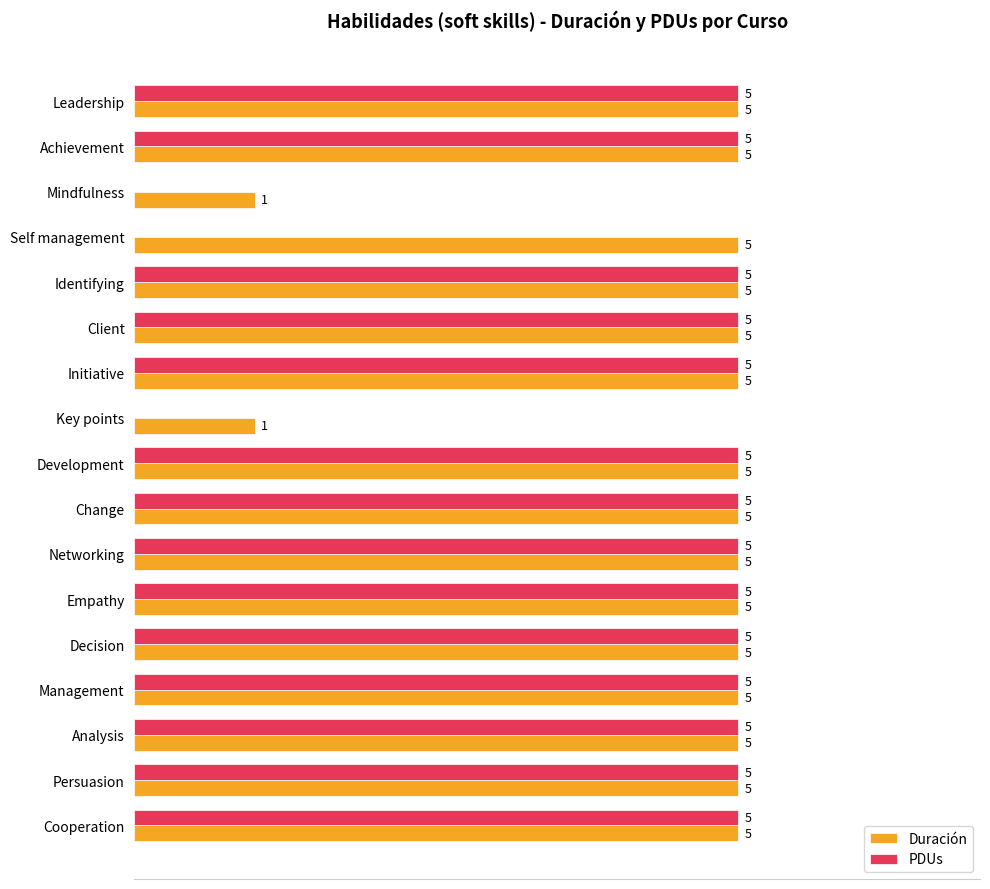

Which series has the largest total across all categories?

Duración